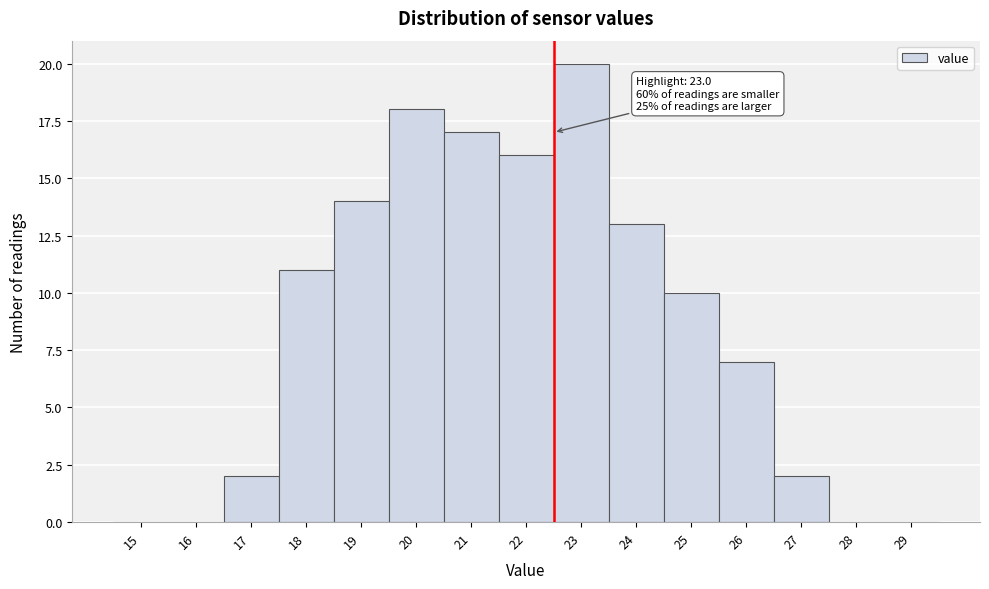

Reading right to left, what are all the values shown in this chart?

29=0	28=0	27=2	26=7	25=10	24=13	23=20	22=16	21=17	20=18	19=14	18=11	17=2	16=0	15=0